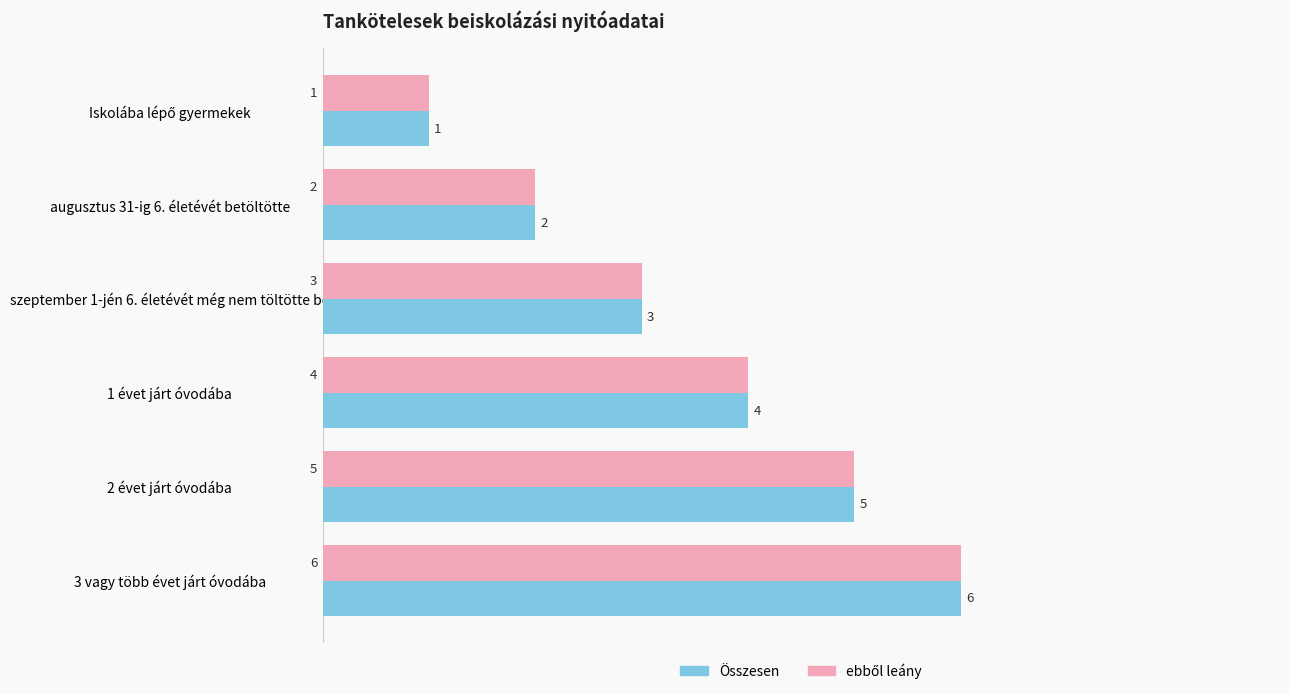

Which label corresponds to the largest value in the chart?

3 vagy több évet járt óvodába